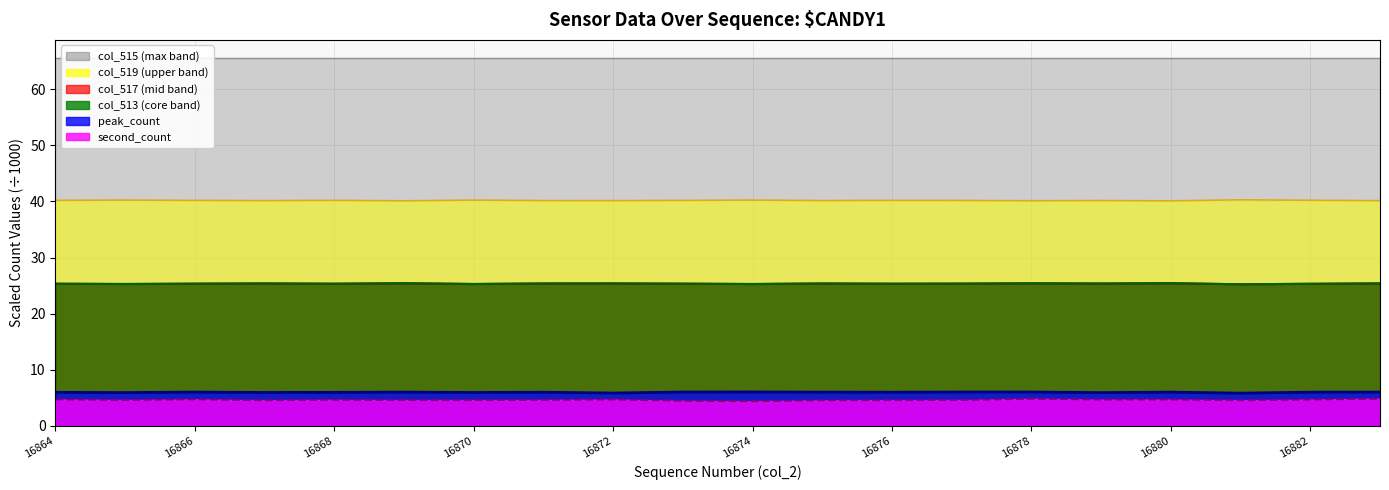

Does the chart display data point markers on the line(s)?

No